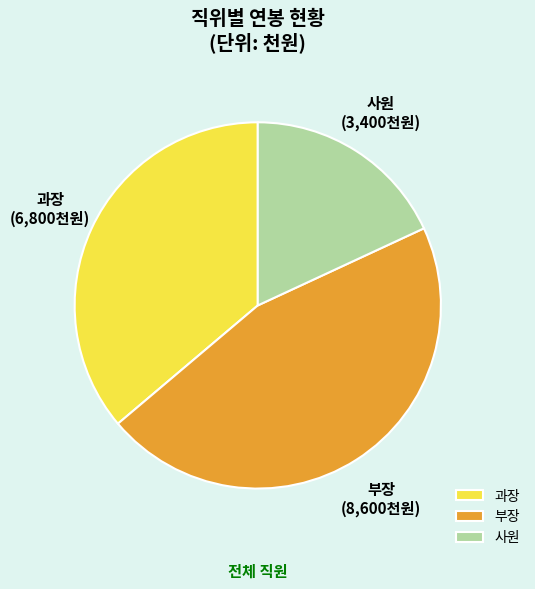

Rank the categories by value from highest to lowest.

부장, 과장, 사원